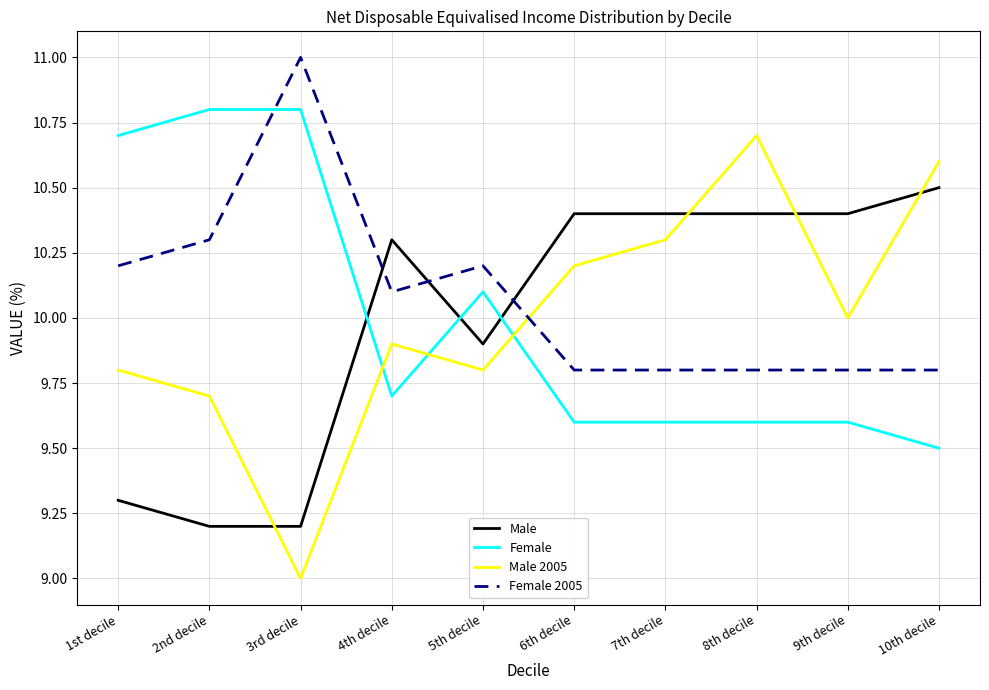

How many interior local valleys does the Male 2005 series have?

3